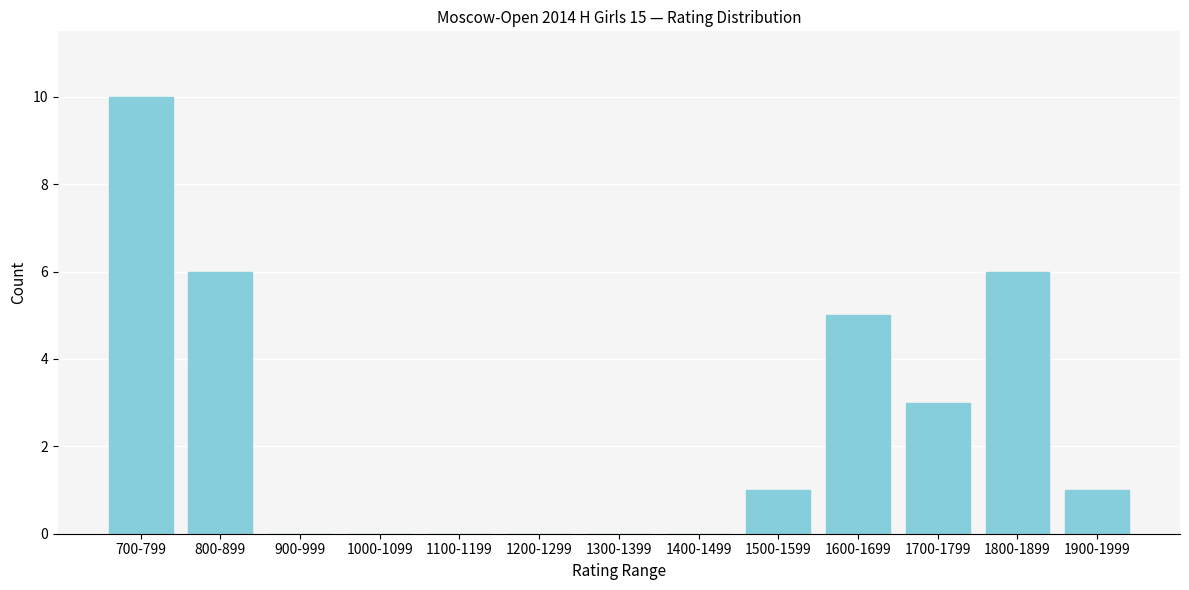

Reading right to left, extract all data points from this chart.

1900-1999=1	1800-1899=6	1700-1799=3	1600-1699=5	1500-1599=1	1400-1499=0	1300-1399=0	1200-1299=0	1100-1199=0	1000-1099=0	900-999=0	800-899=6	700-799=10